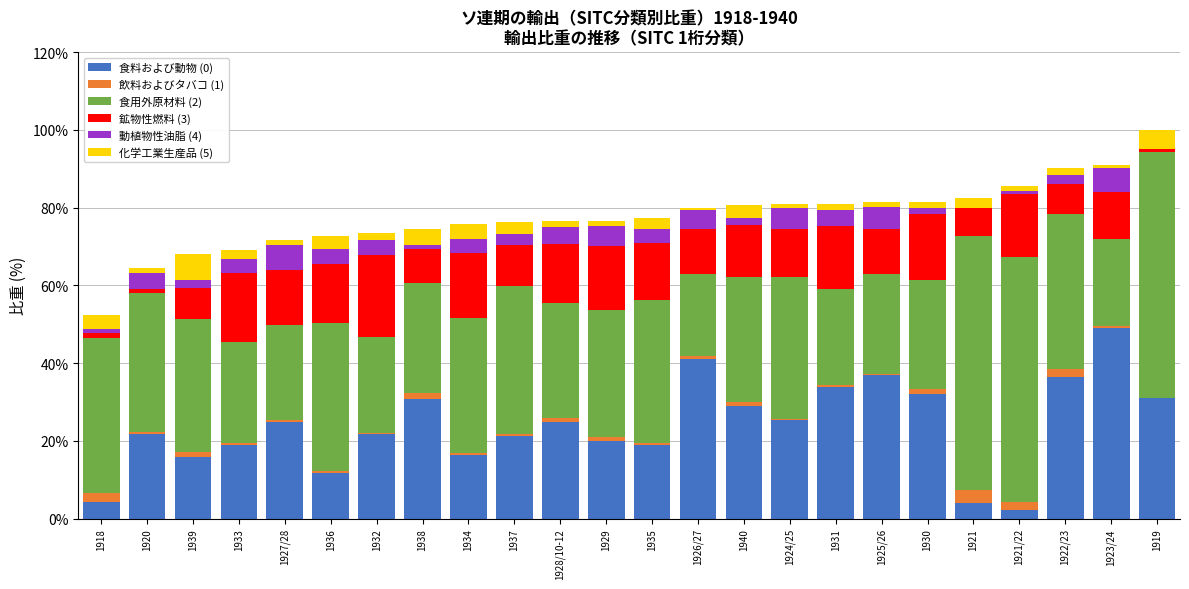

What are all the series names shown in the legend?

食料および動物 (0), 飲料およびタバコ (1), 食用外原材料 (2), 鉱物性燃料 (3), 動植物性油脂 (4), 化学工業生産品 (5)